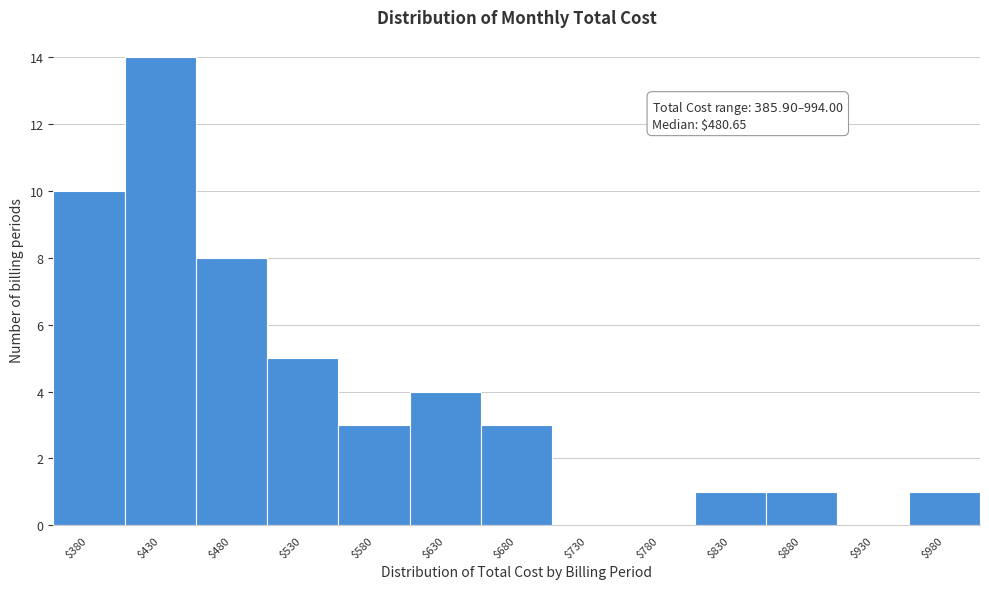

At which category does the chart reach its peak across all series?

$430